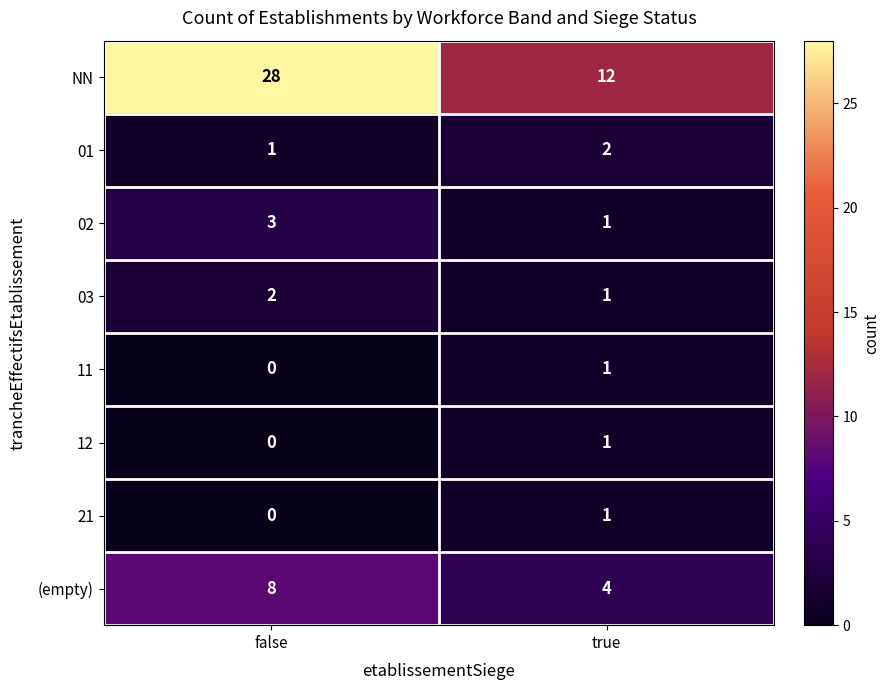

Which label corresponds to the largest value in the chart?

false